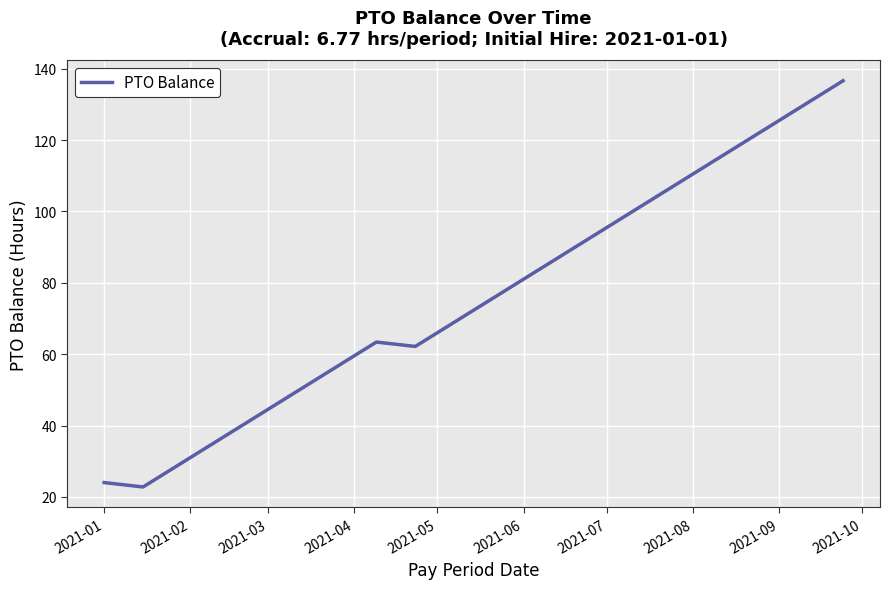

What is the minimum value shown in the chart?

22.8